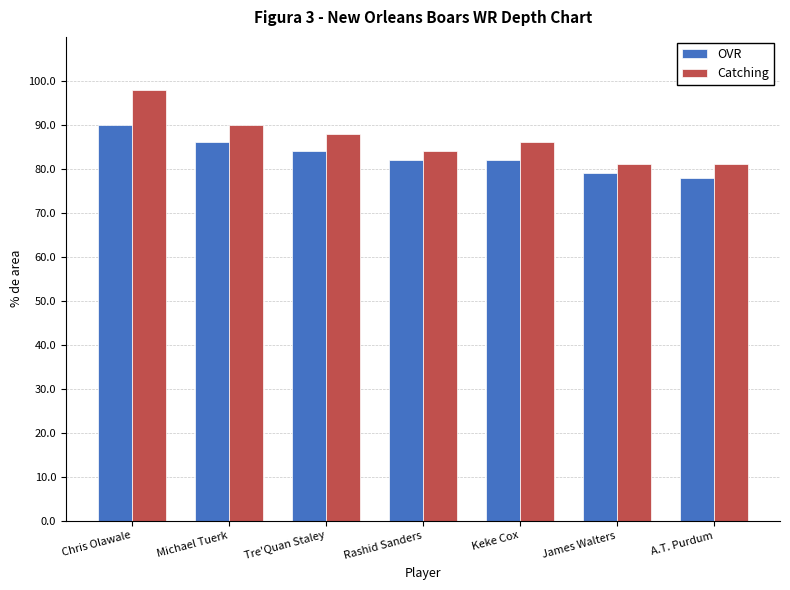

What is the spread (max minus min) of values at A.T. Purdum?

3